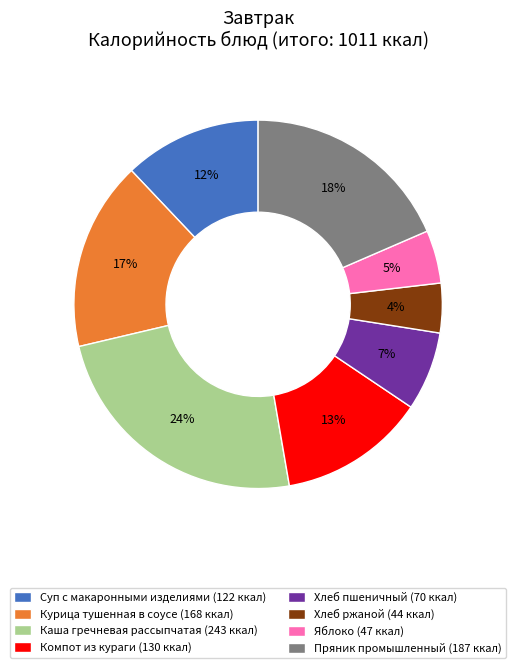

To the nearest percent, what percentage of the pie is Хлеб ржаной (44 ккал)?

4%